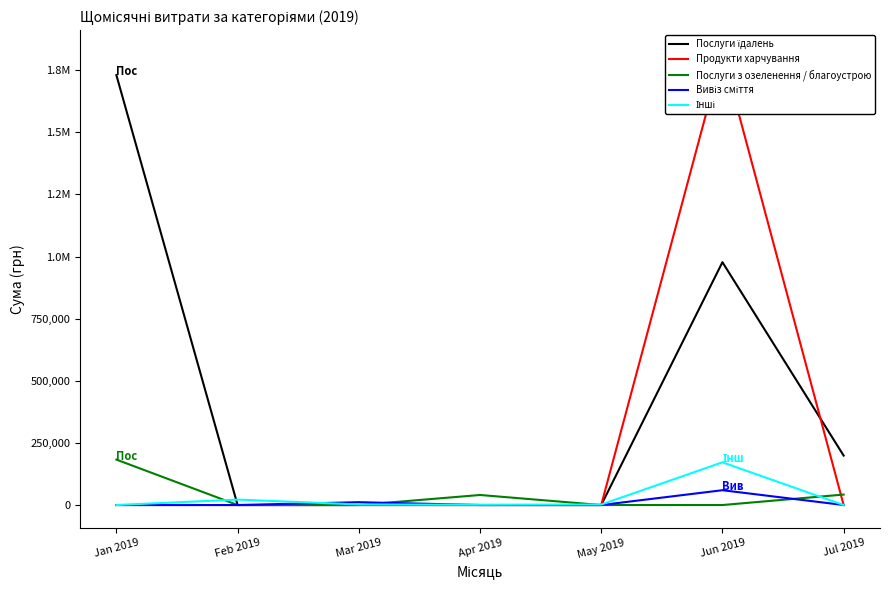

At which label does Продукти харчування reach its minimum?

Jan 2019